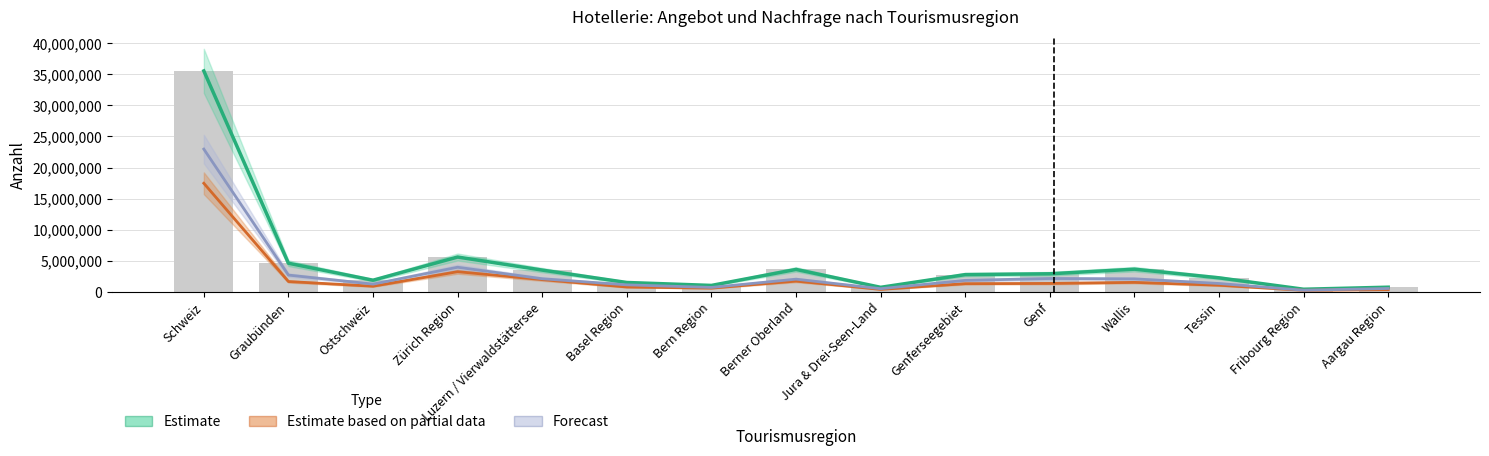

What position from the right is Basel Region?

10